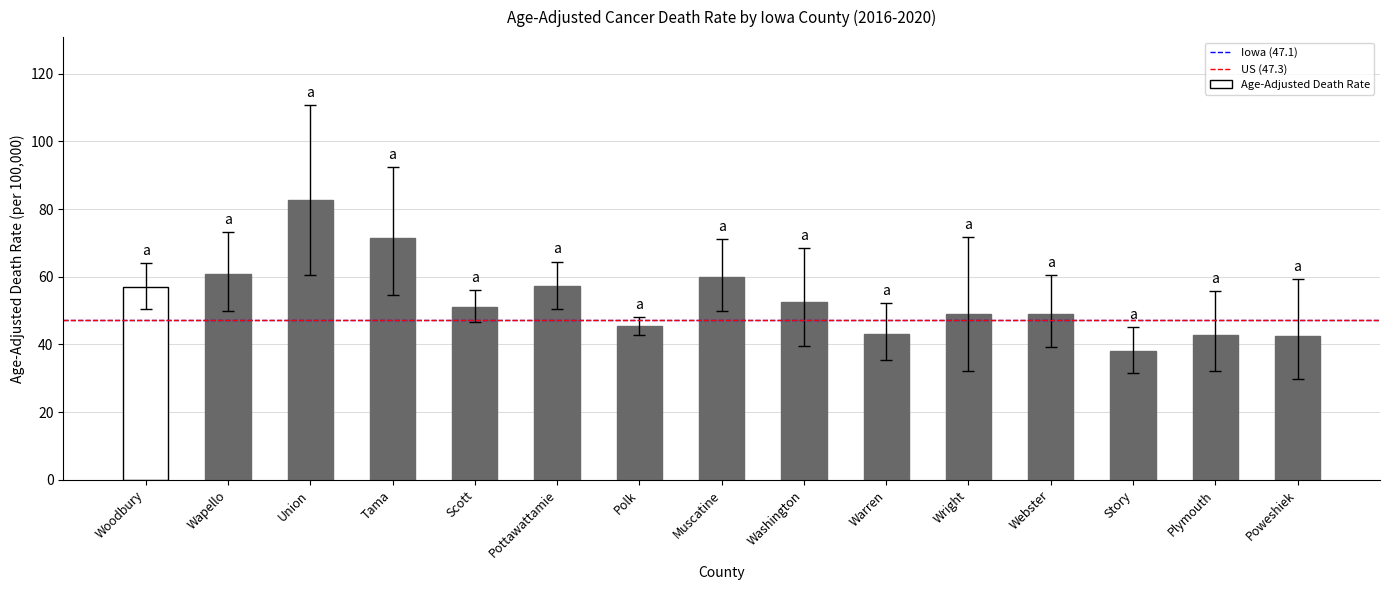

Is it true that the value at Webster is 28.4?

False